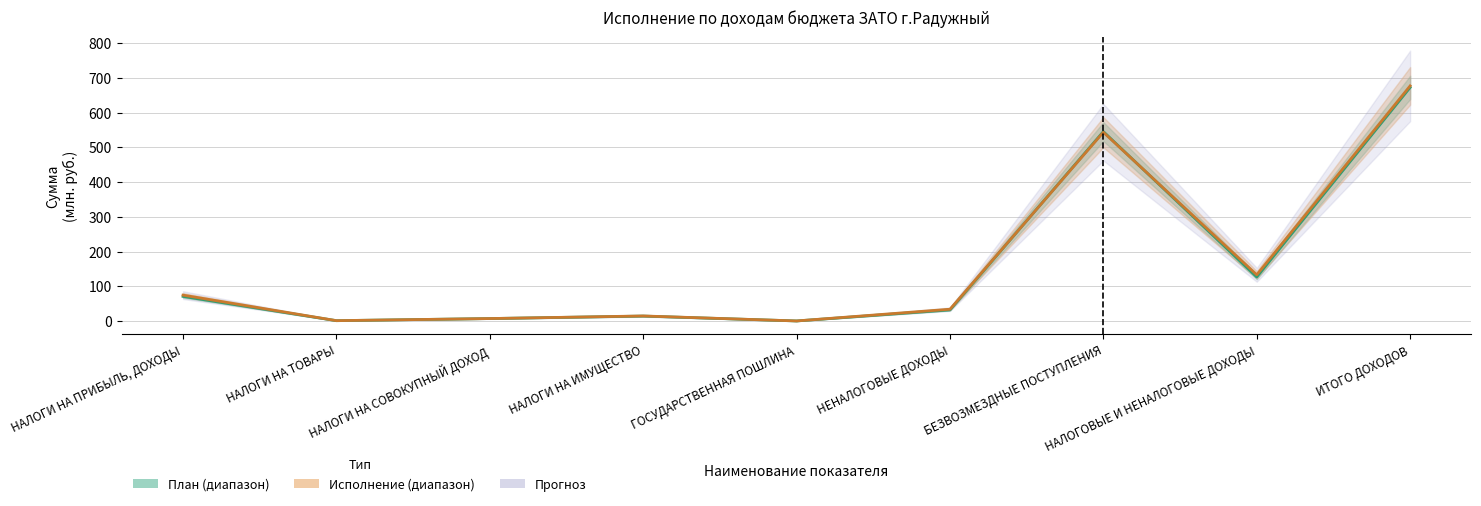

What is the label of the 9th point from the left?

ИТОГО ДОХОДОВ